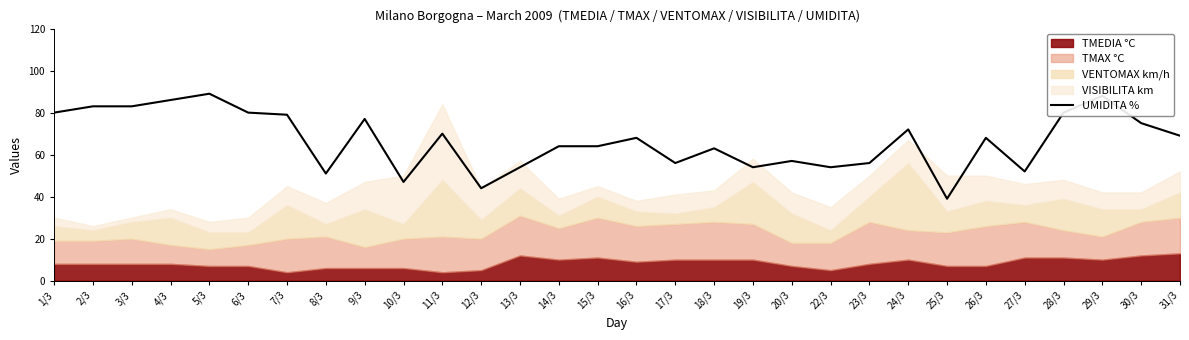

True or false: the data shows 86 at 4/3.

True